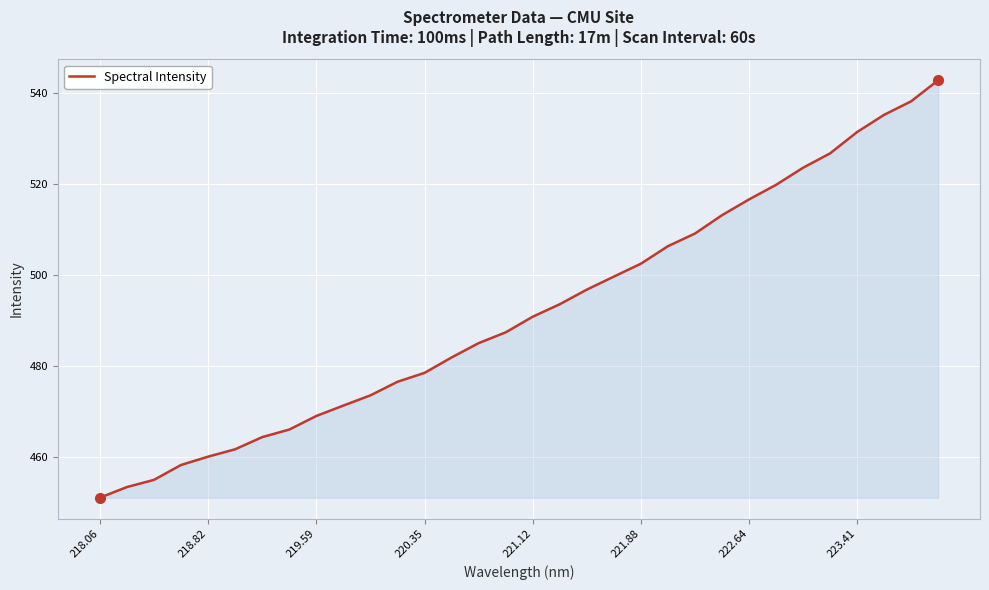

What is the difference between the maximum and minimum values?

91.7